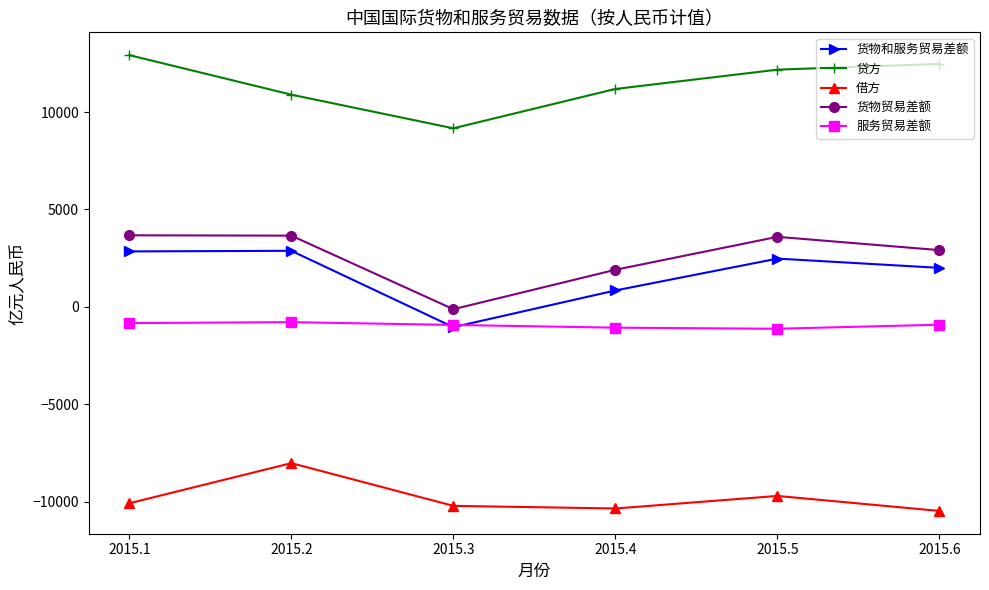

What is the maximum value shown in the chart?

12918.1